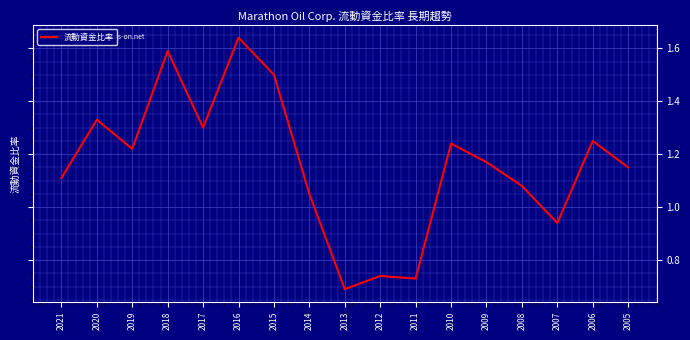

List the labels in order of value, largest first.

2016, 2018, 2015, 2020, 2017, 2006, 2010, 2019, 2009, 2005, 2021, 2008, 2014, 2007, 2012, 2011, 2013